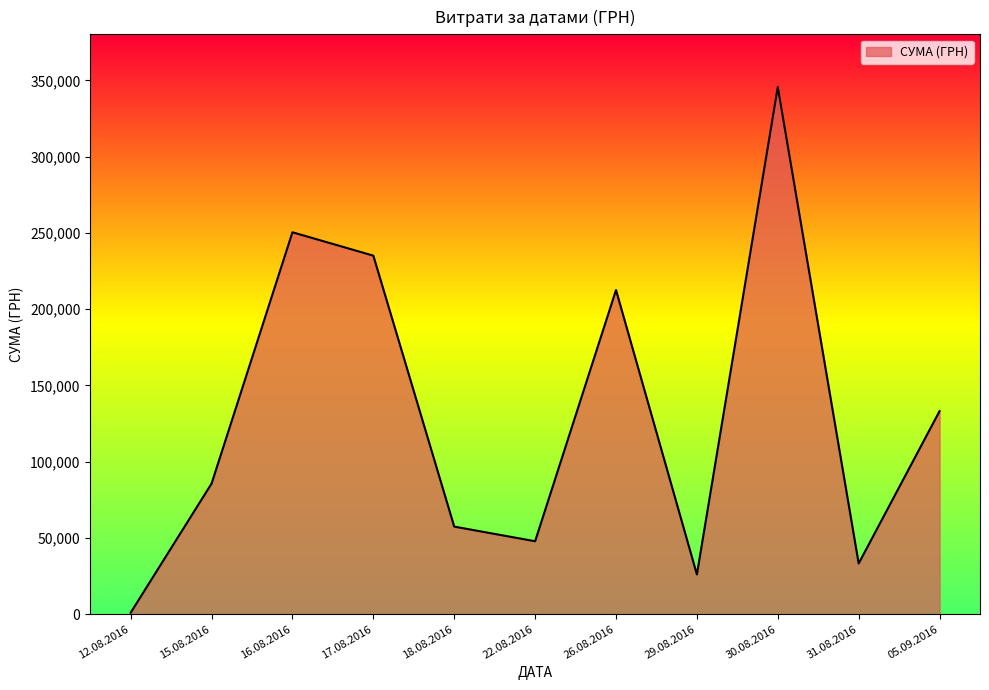

Where is the data nearest to the value 173342?

26.08.2016